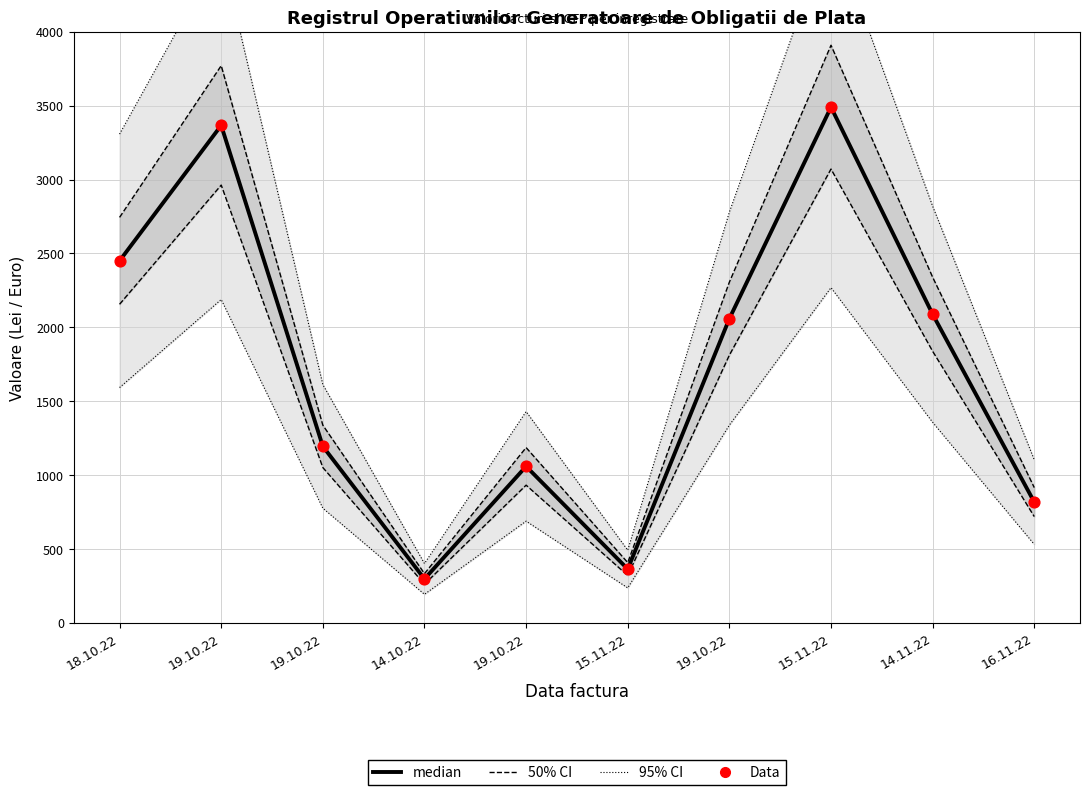

What is the total value across all series at 19.10.22?

15047.6